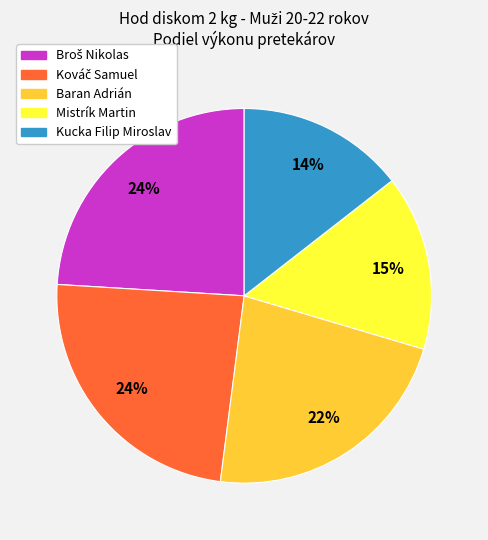

What is the ratio of the value at Kucka Filip Miroslav to the value at Baran Adrián?

0.6